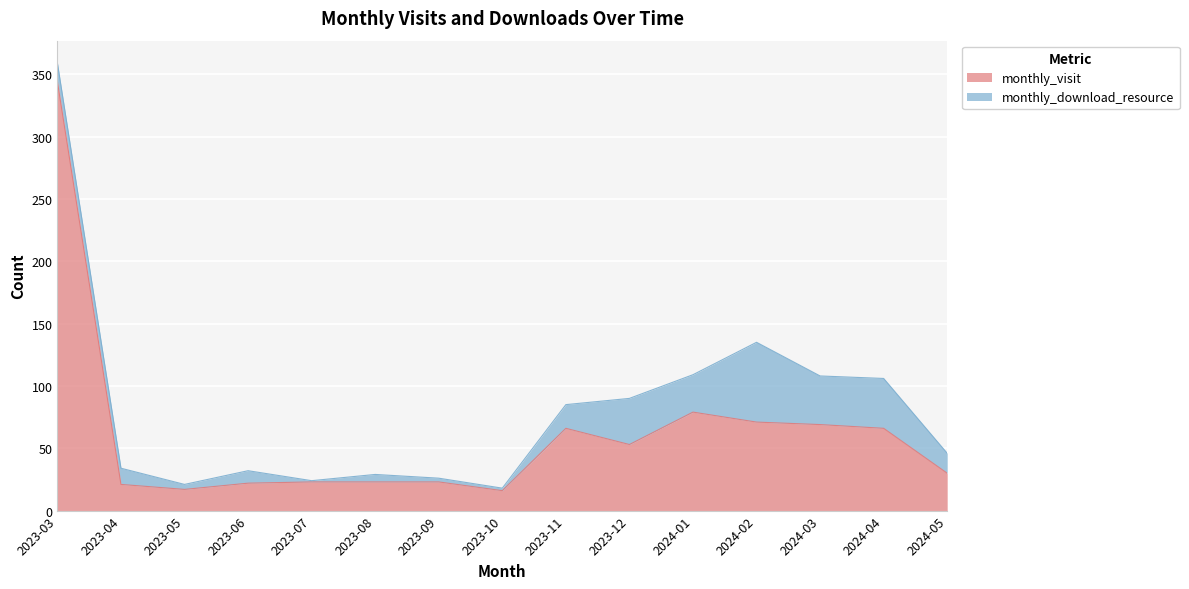

What is the difference between the maximum and minimum values?

328